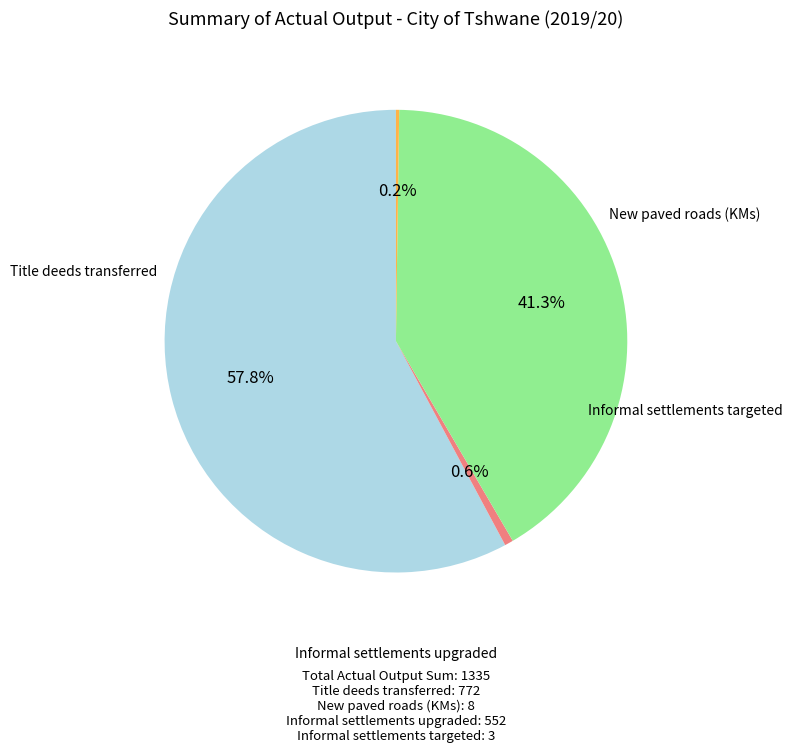

Which slice represents more than half of the pie?

Title deeds transferred